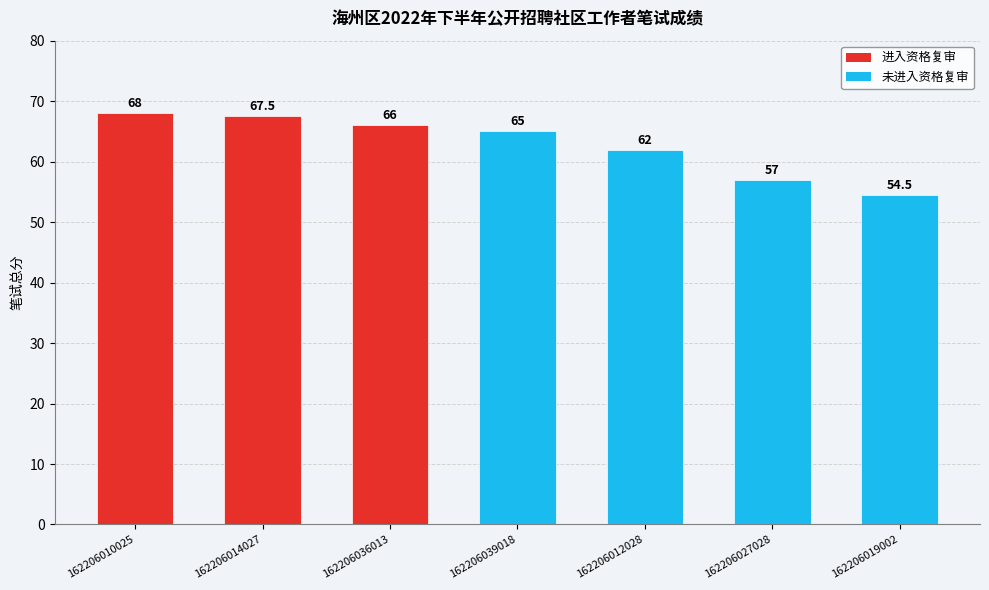

What is the difference between the maximum and second lowest values?

11.0